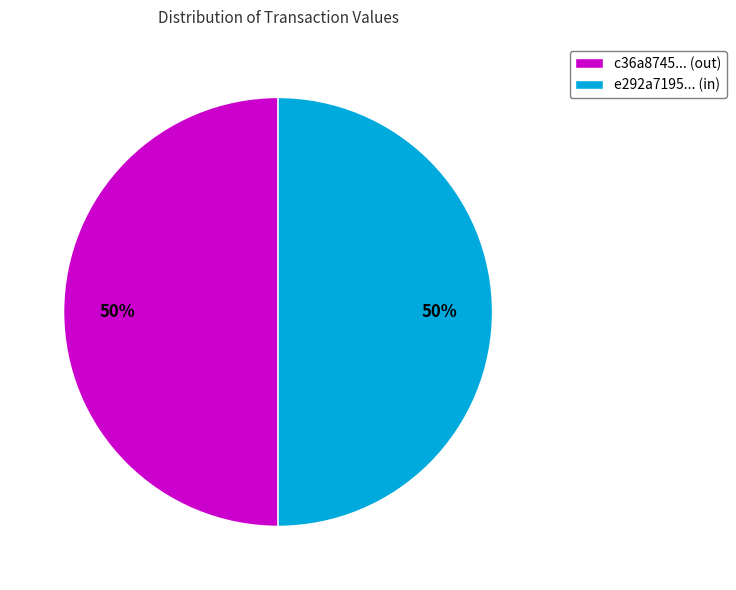

Count the number of slices in the pie.

2